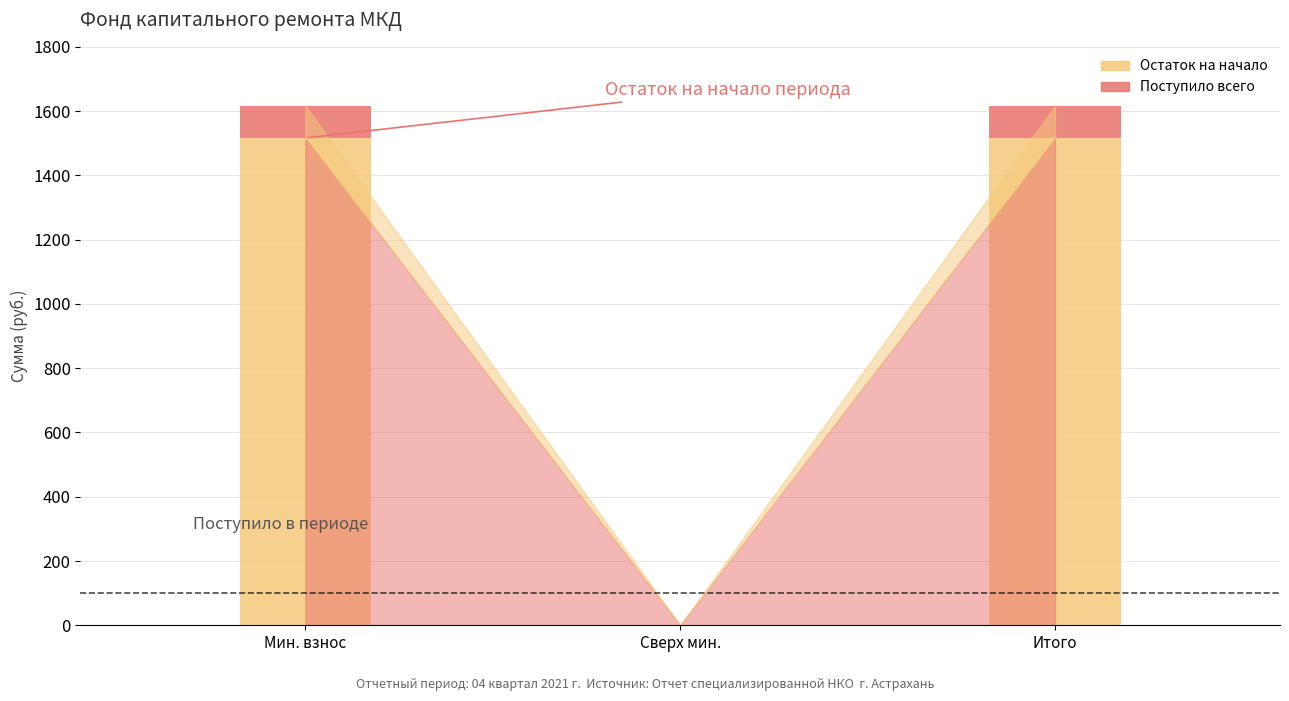

What is the sum of the Остаток на начало values at Мин. взнос and Итого?

3032.9